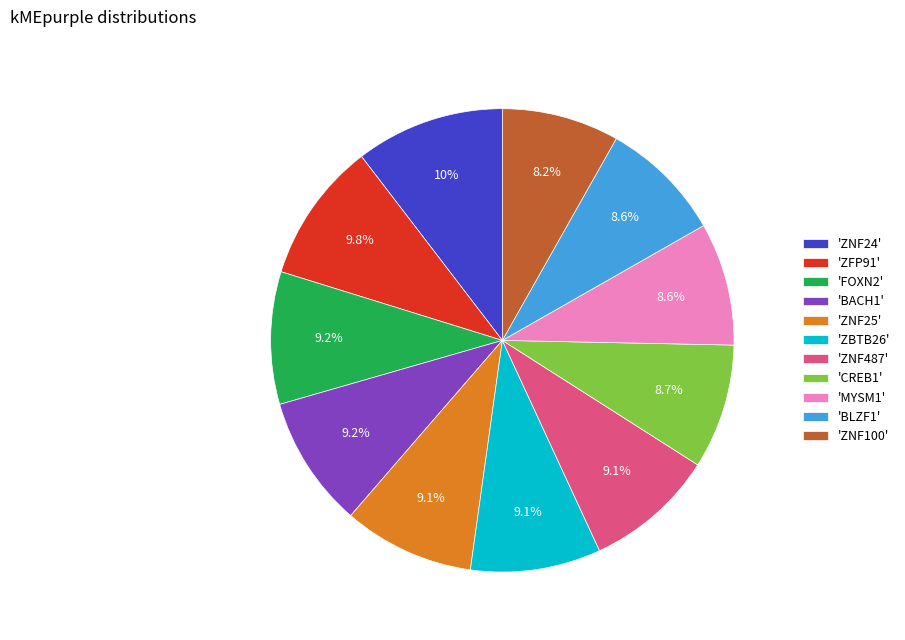

Do 'BLZF1' and 'ZBTB26' together represent more than half of the pie?

No